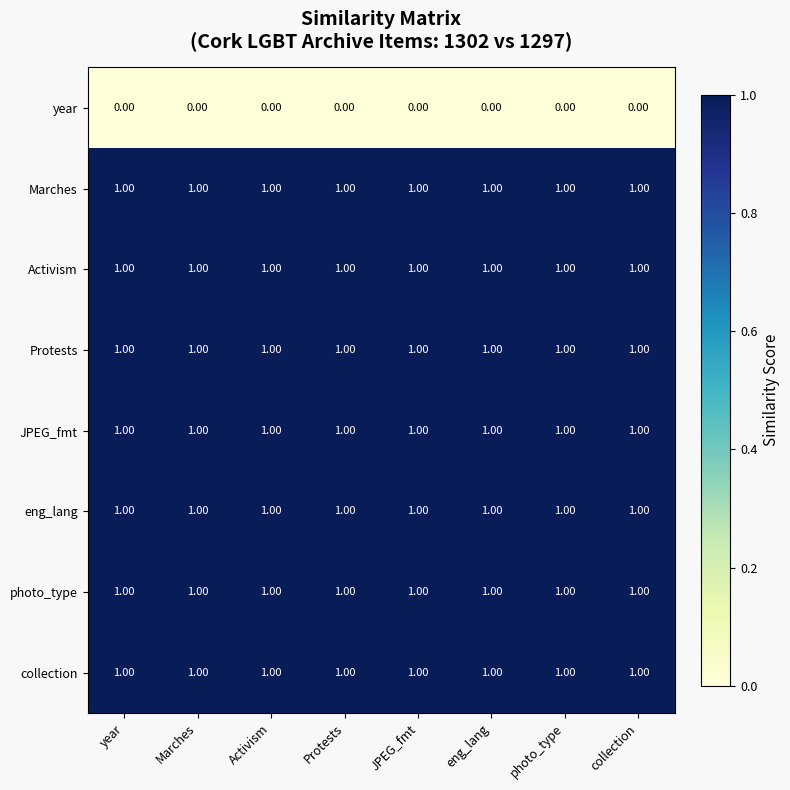

What is the total value across all series at Protests?

7